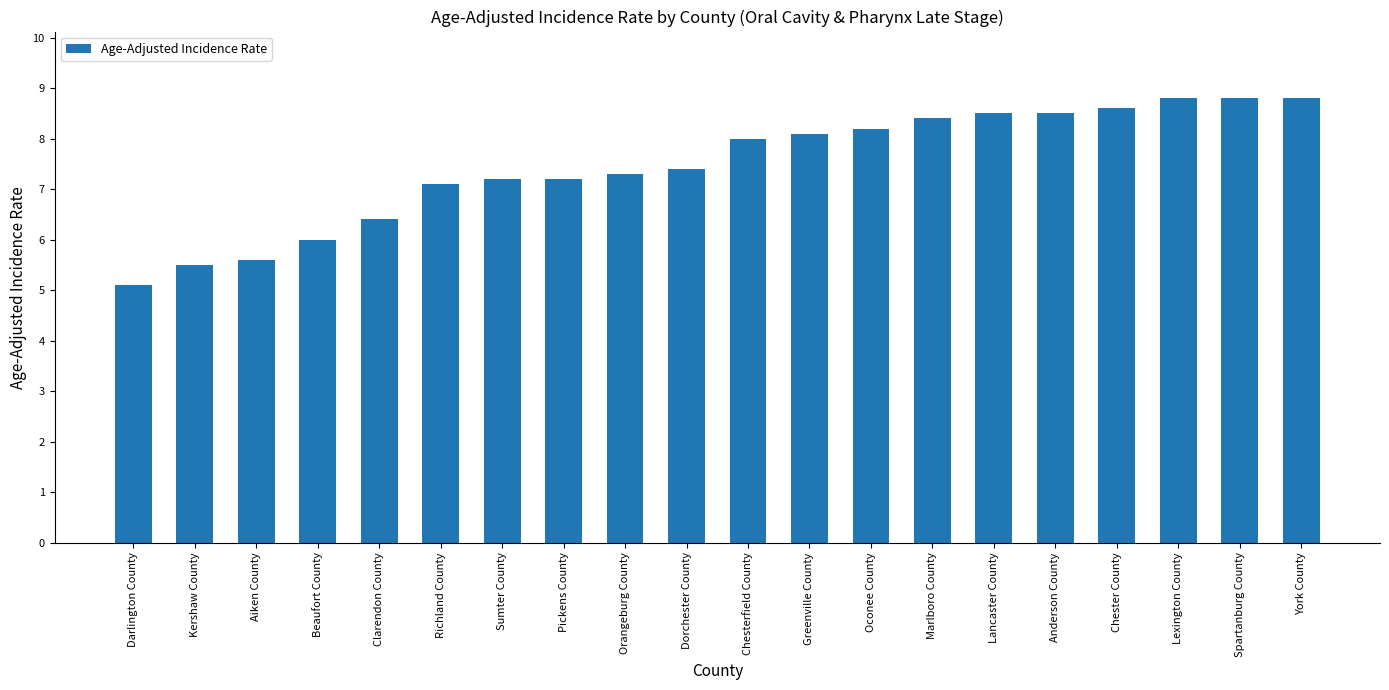

Reading left to right, what are all the values shown in this chart?

Darlington County=5.1	Kershaw County=5.5	Aiken County=5.6	Beaufort County=6.0	Clarendon County=6.4	Richland County=7.1	Sumter County=7.2	Pickens County=7.2	Orangeburg County=7.3	Dorchester County=7.4	Chesterfield County=8.0	Greenville County=8.1	Oconee County=8.2	Marlboro County=8.4	Lancaster County=8.5	Anderson County=8.5	Chester County=8.6	Lexington County=8.8	Spartanburg County=8.8	York County=8.8